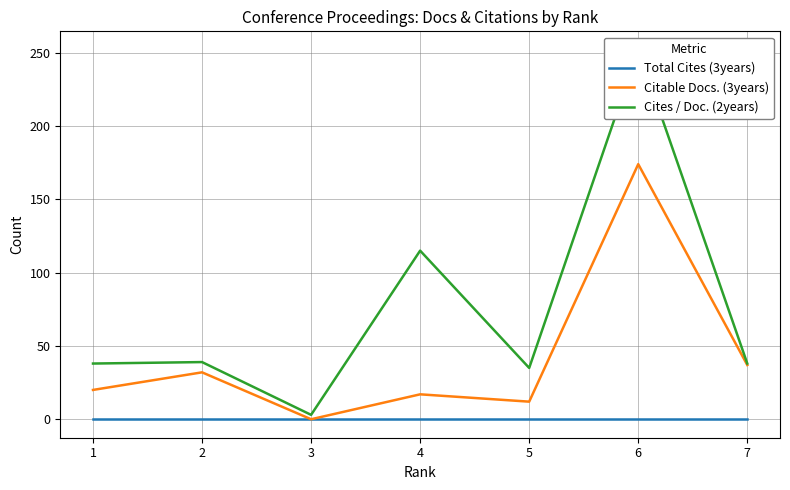

What is the sum of all Cites / Doc. (2years) values?

520